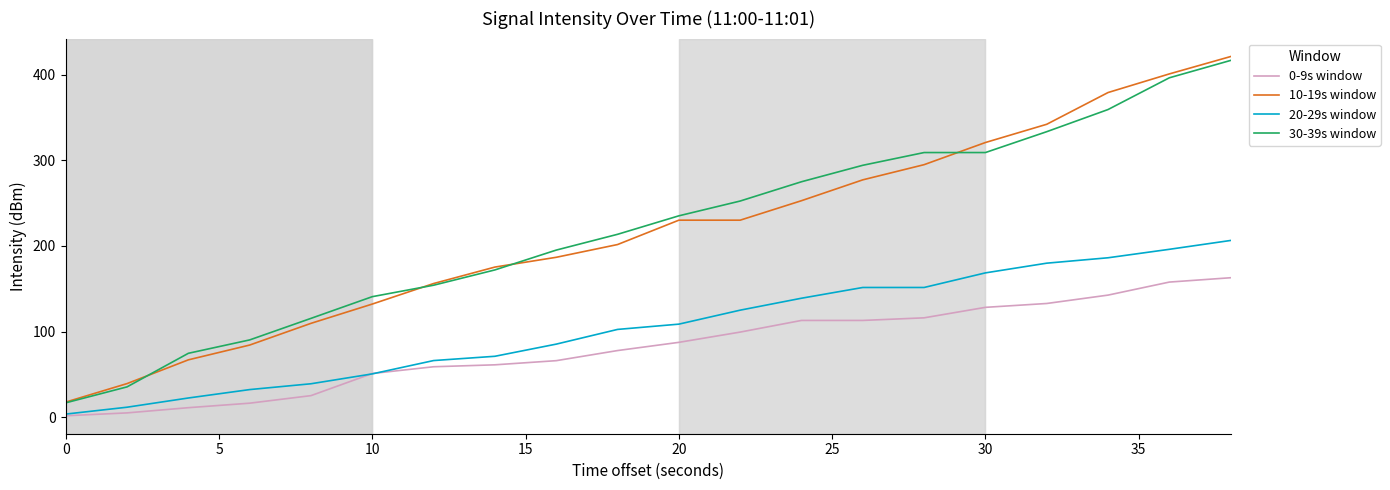

True or false: 0-9s window and 10-19s window cross at least once.

False